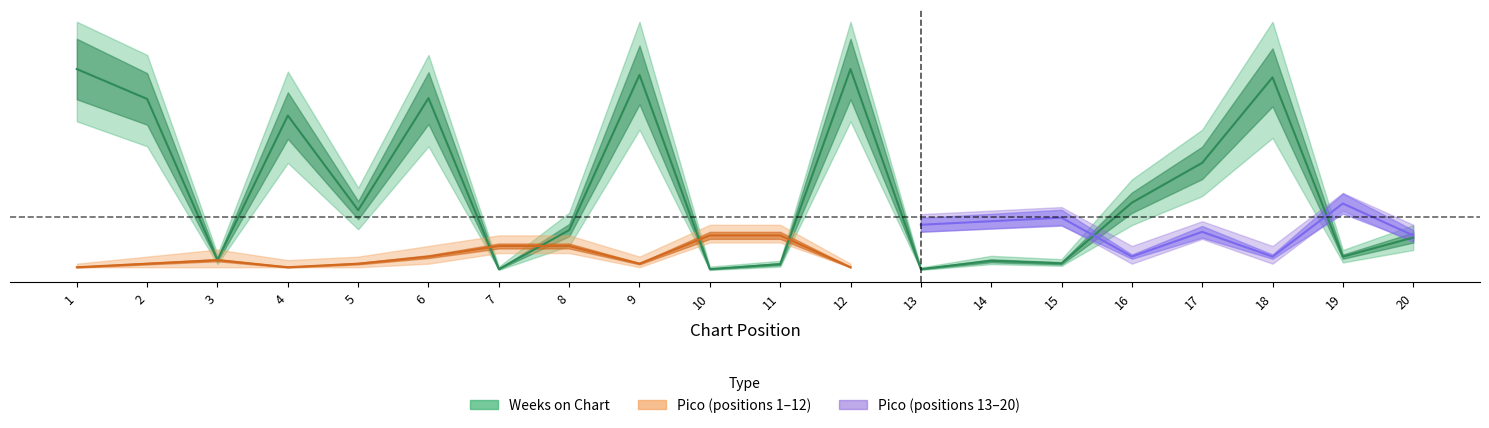

Reading left to right, what are all the values shown in this chart?

1=57.0	2=48.6	3=3.0	4=43.9	5=17.1	6=48.8	7=0.5	8=11.5	9=55.4	10=0.5	11=1.9	12=57.0	13=0.5	14=2.8	15=2.1	16=19.2	17=30.5	18=54.7	19=4.0	20=9.4